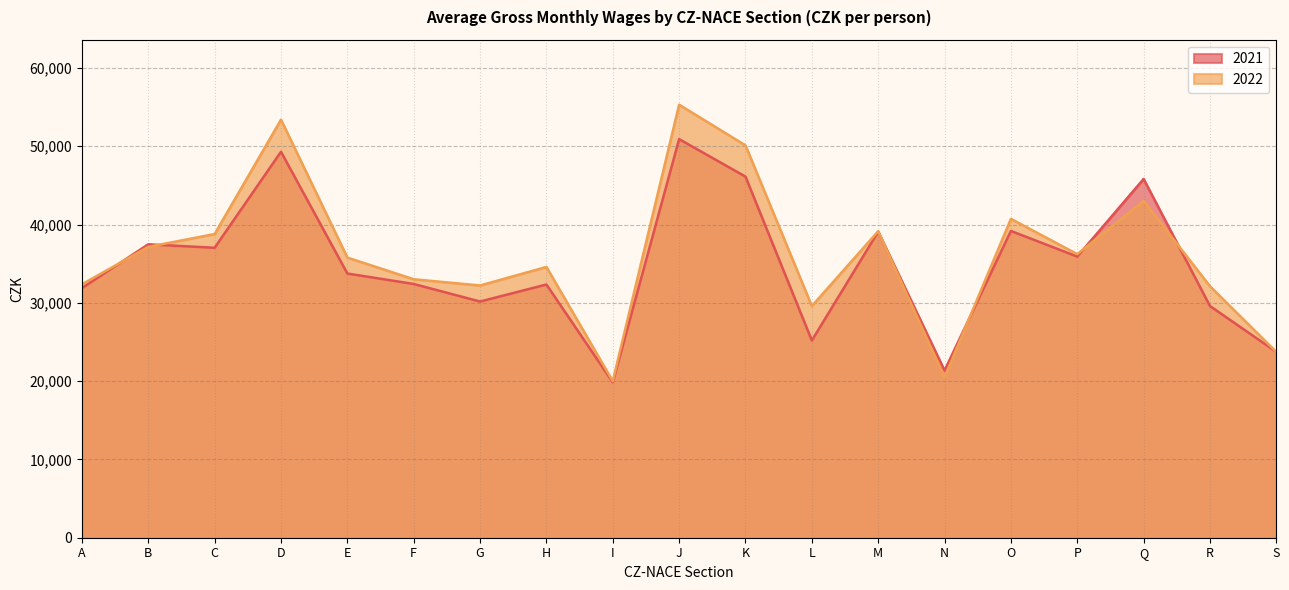

Which category has the lowest value in the 2021 series?

I